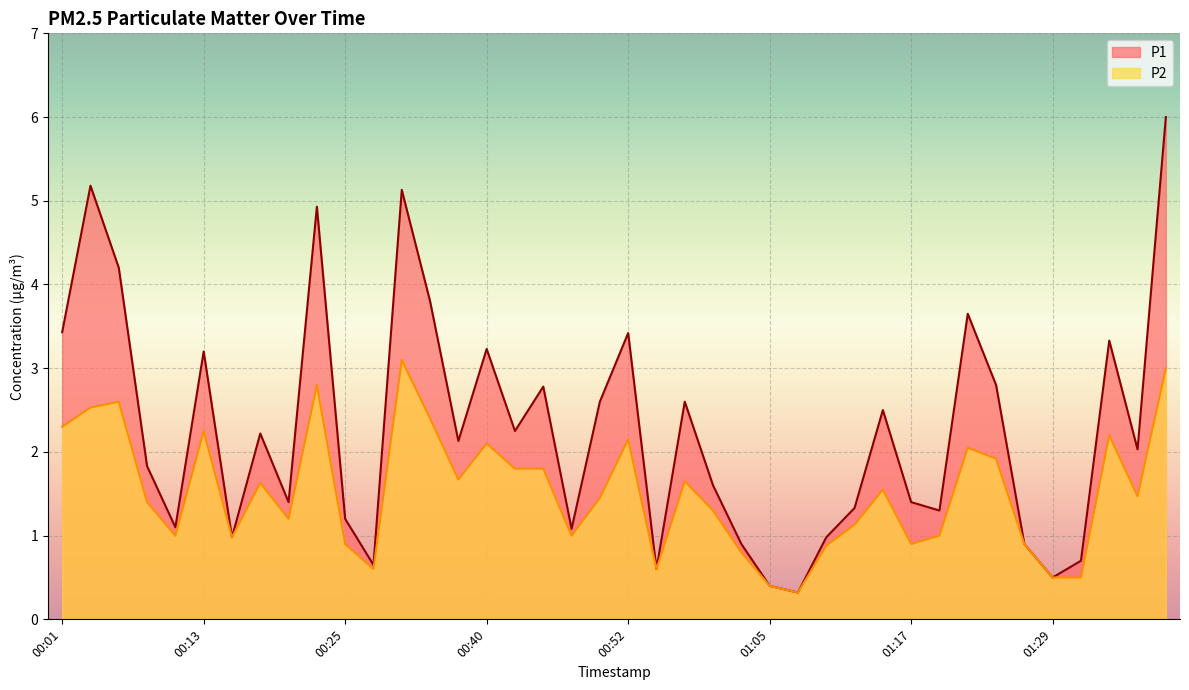

True or false: P1 has more than 1 interior local peaks.

True